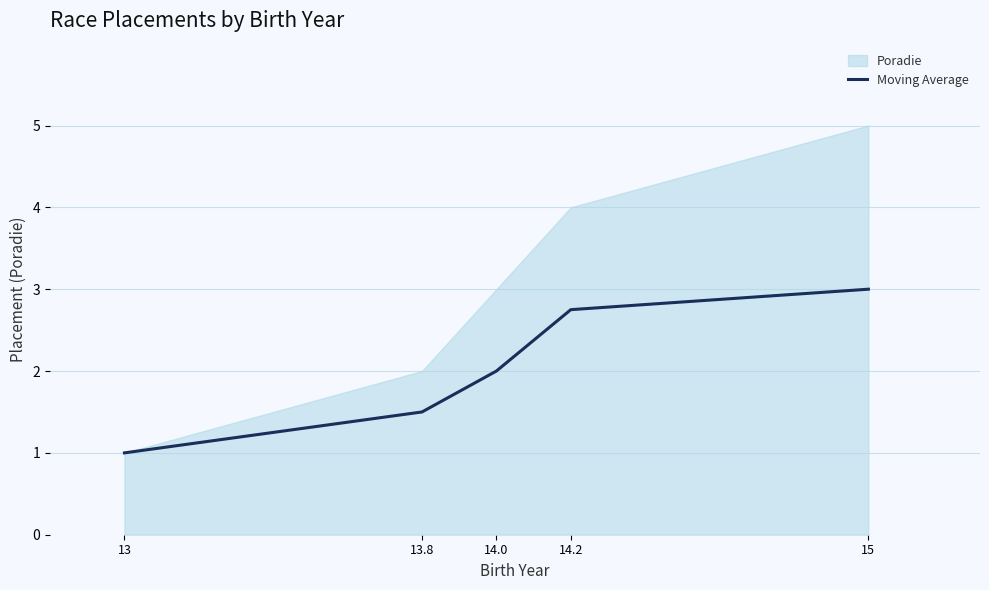

Reading left to right, extract all data points from this chart.

13=1.0	13.8=1.5	14.0=2.0	14.2=2.8	15=3.0